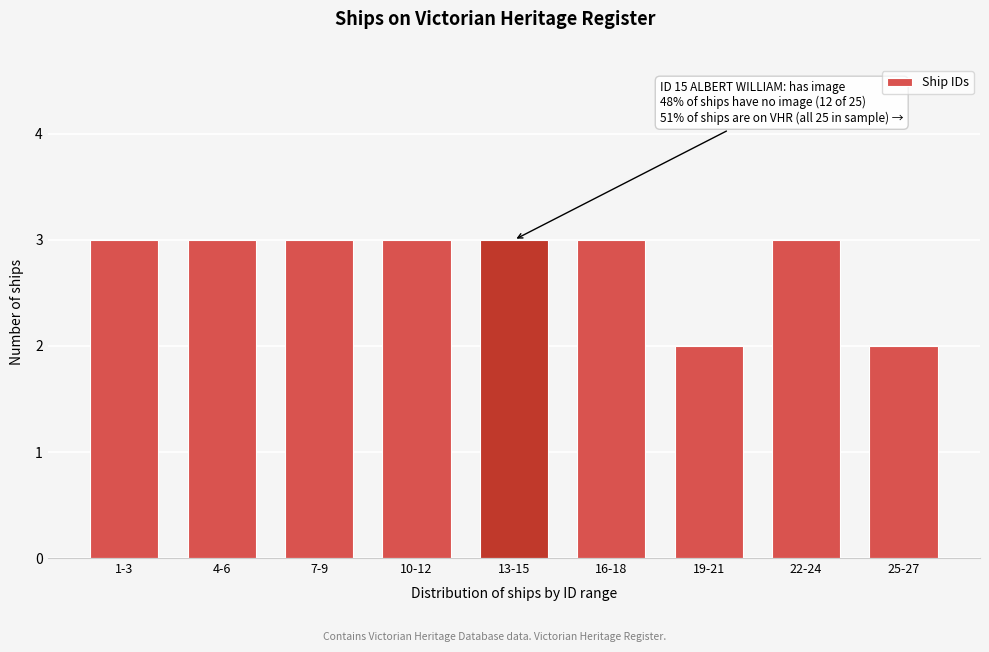

Reading left to right, transcribe all the data shown in this chart.

3	3	3	3	3	3	2	3	2